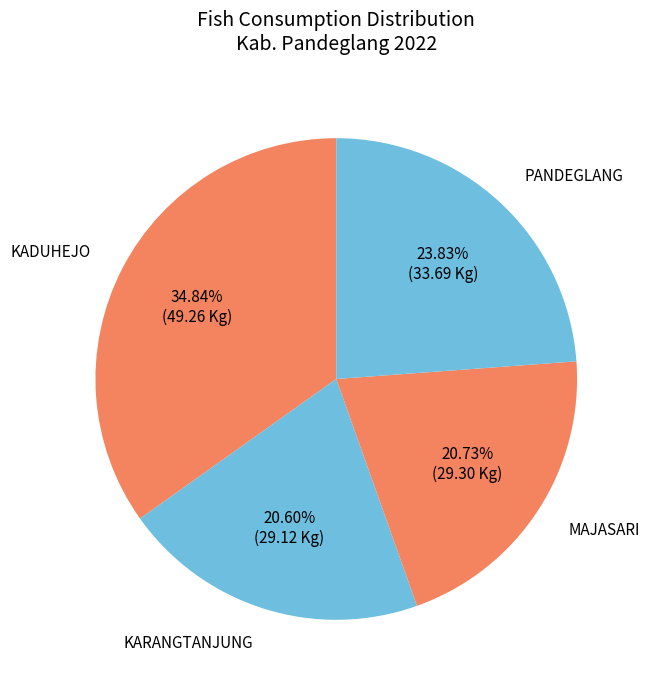

Count the number of slices in the pie.

4